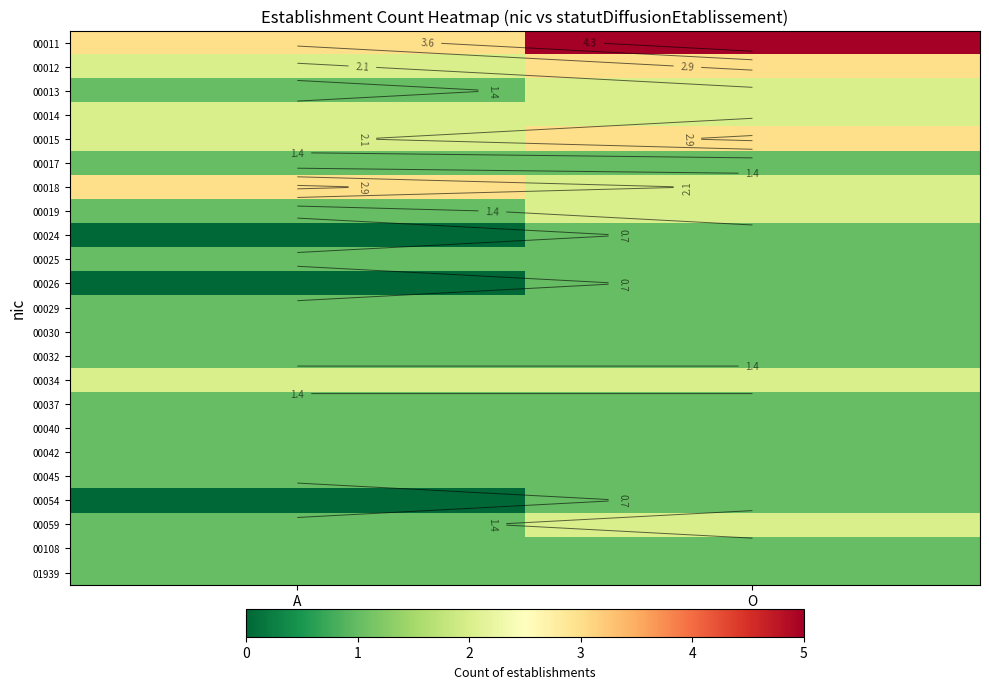

How many data points does each series have?

2